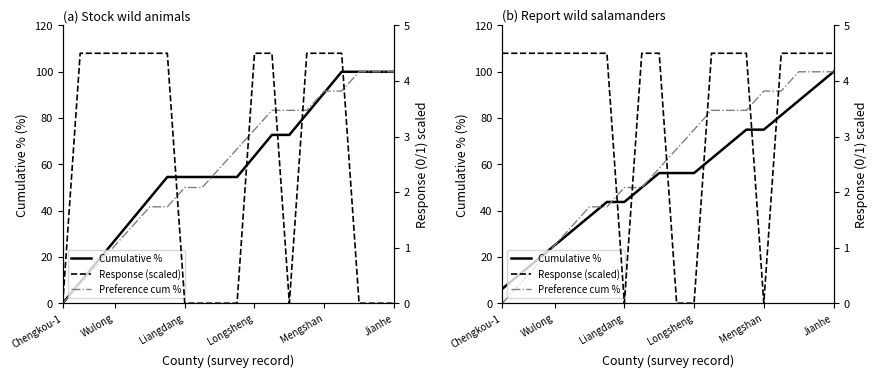

How many categories are shown in the chart?

20